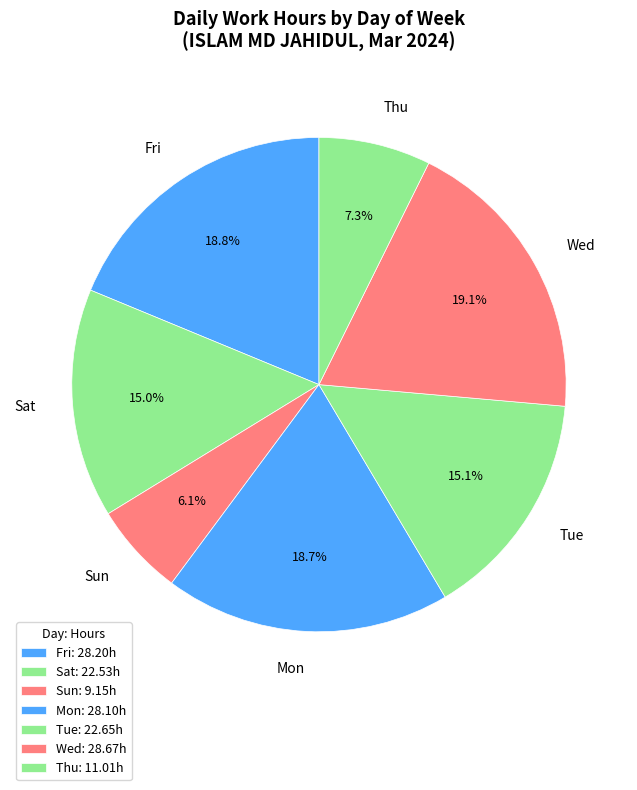

Does Sun represent more than half of the total?

No